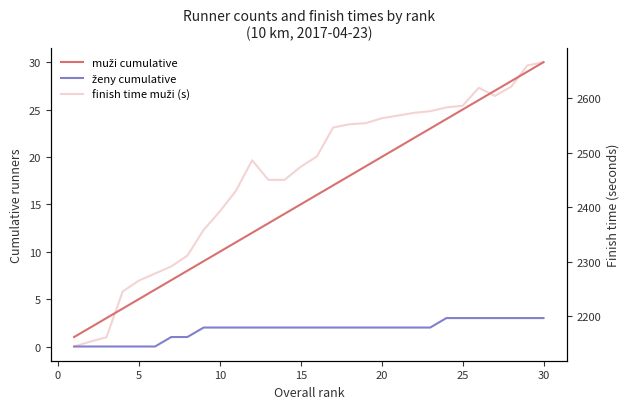

True or false: ženy cumulative and finish time muži (s) cross at least once.

False